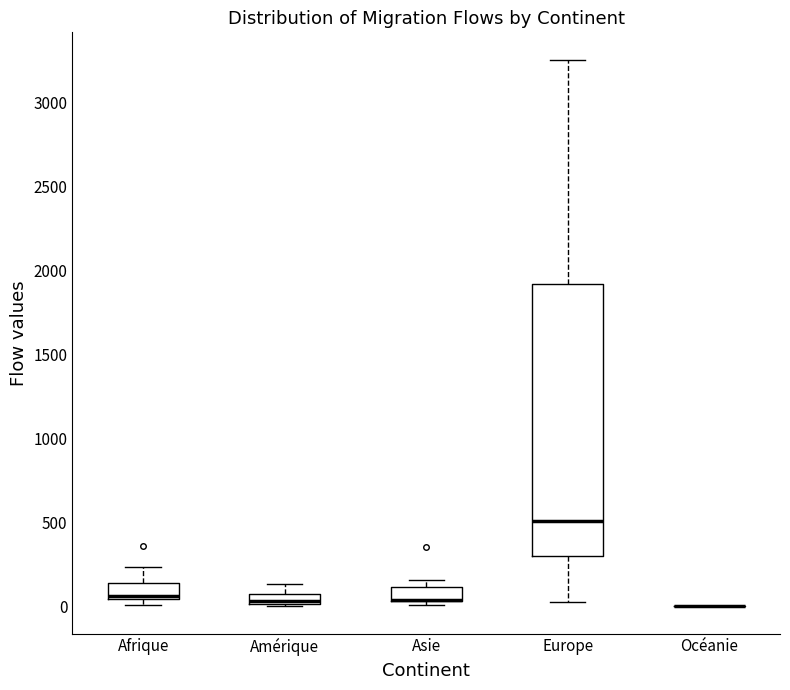

Where does the median line of the box for Europe sit on the y-axis? The values are not printed on the chart, so give them approximately, as read against the axis.

500